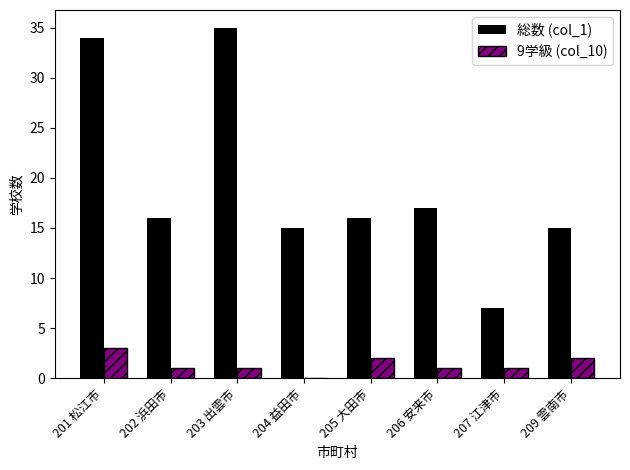

The 9学級 (col_10) series shows 2 at 205 大田市. True or false?

True